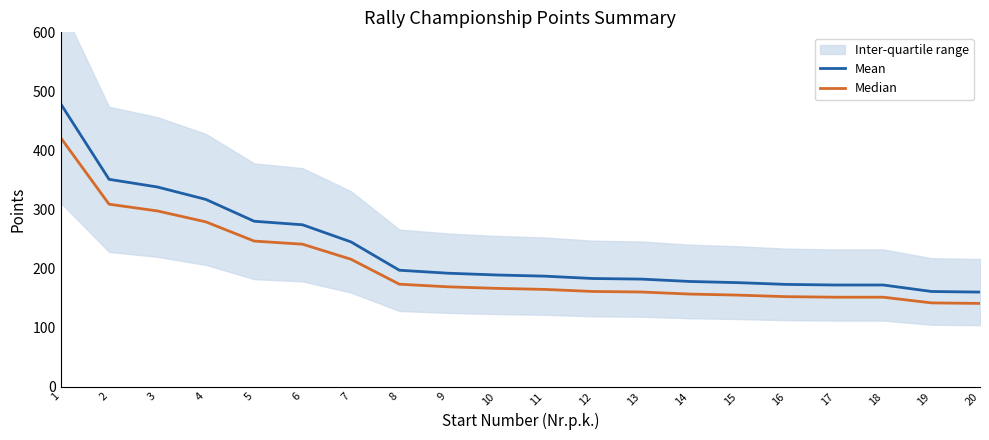

List the labels in order of Median value, smallest first.

20, 19, 17, 18, 16, 15, 14, 13, 12, 11, 10, 9, 8, 7, 6, 5, 4, 3, 2, 1